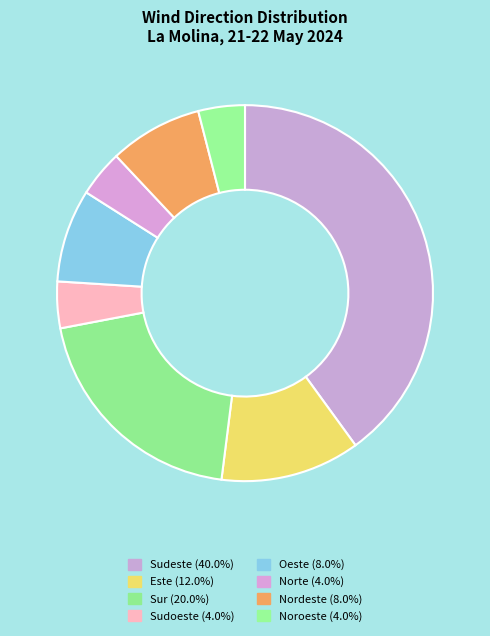

How many slices are in this pie chart?

8